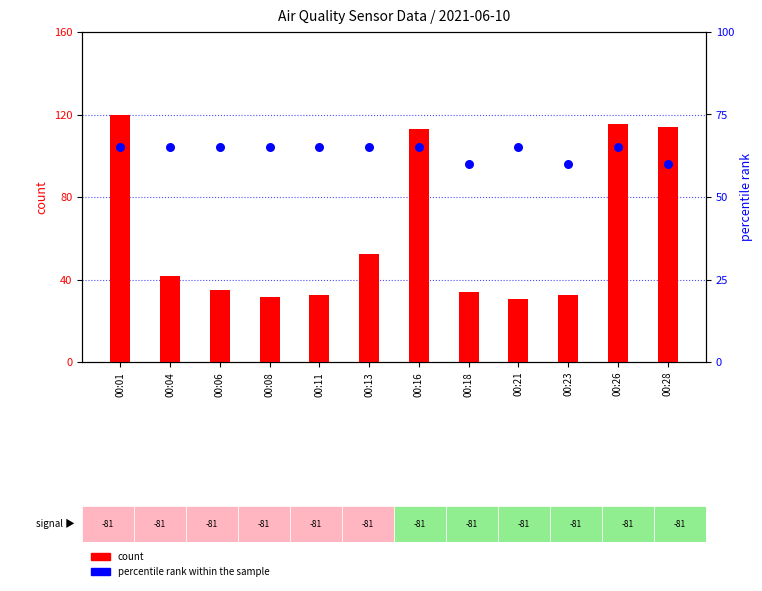

At which category is the sum across all series the highest?

00:01